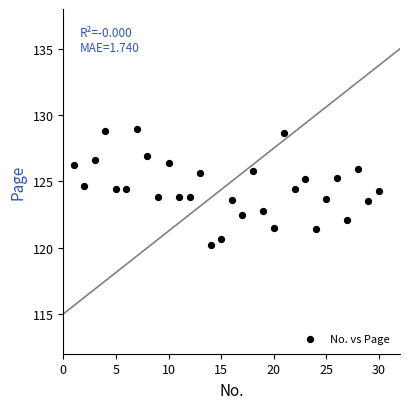

What is the range of X values (max minus min)?

29.0